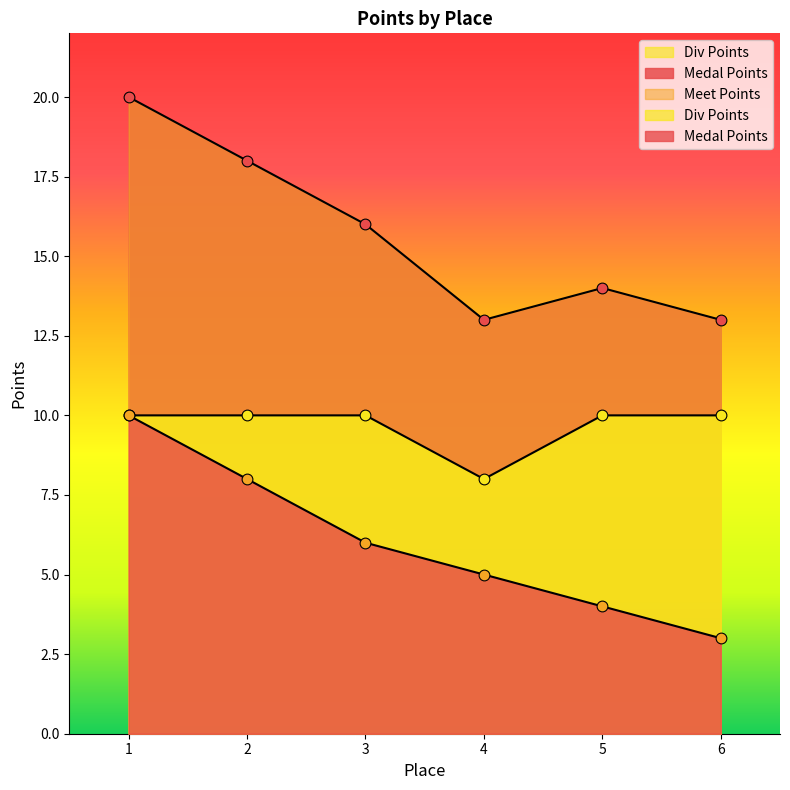

Which series has the largest total across all categories?

Meet Points